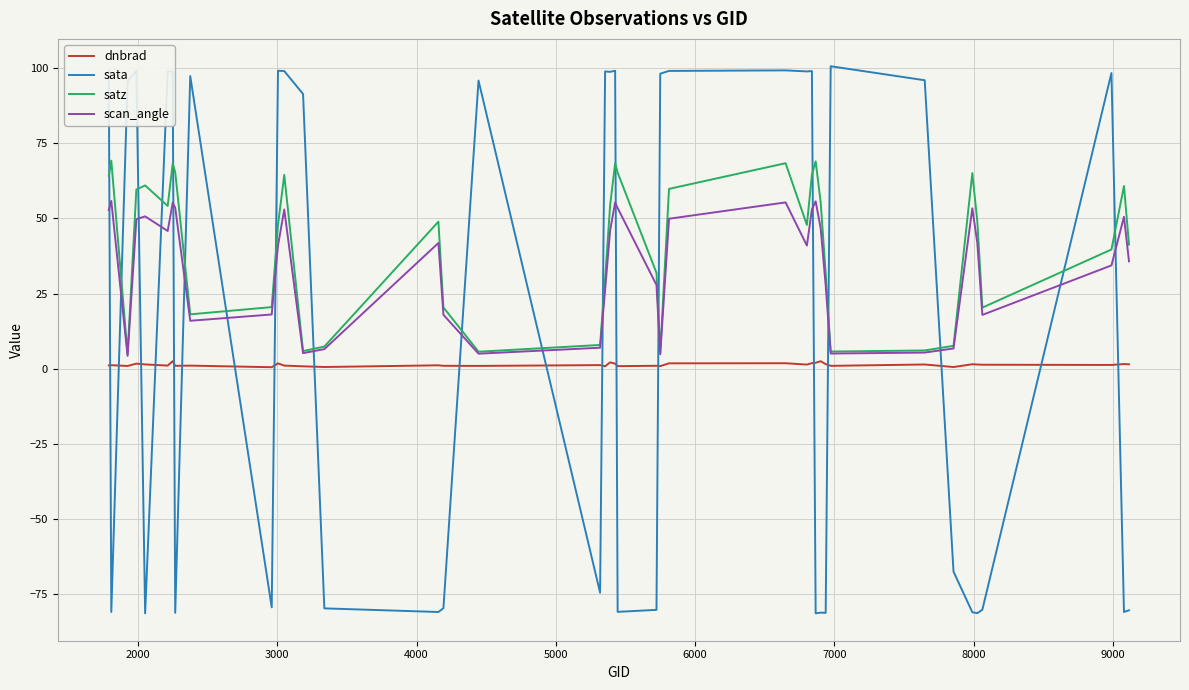

Which series ends up on top after the final intersection of satz and sata?

satz